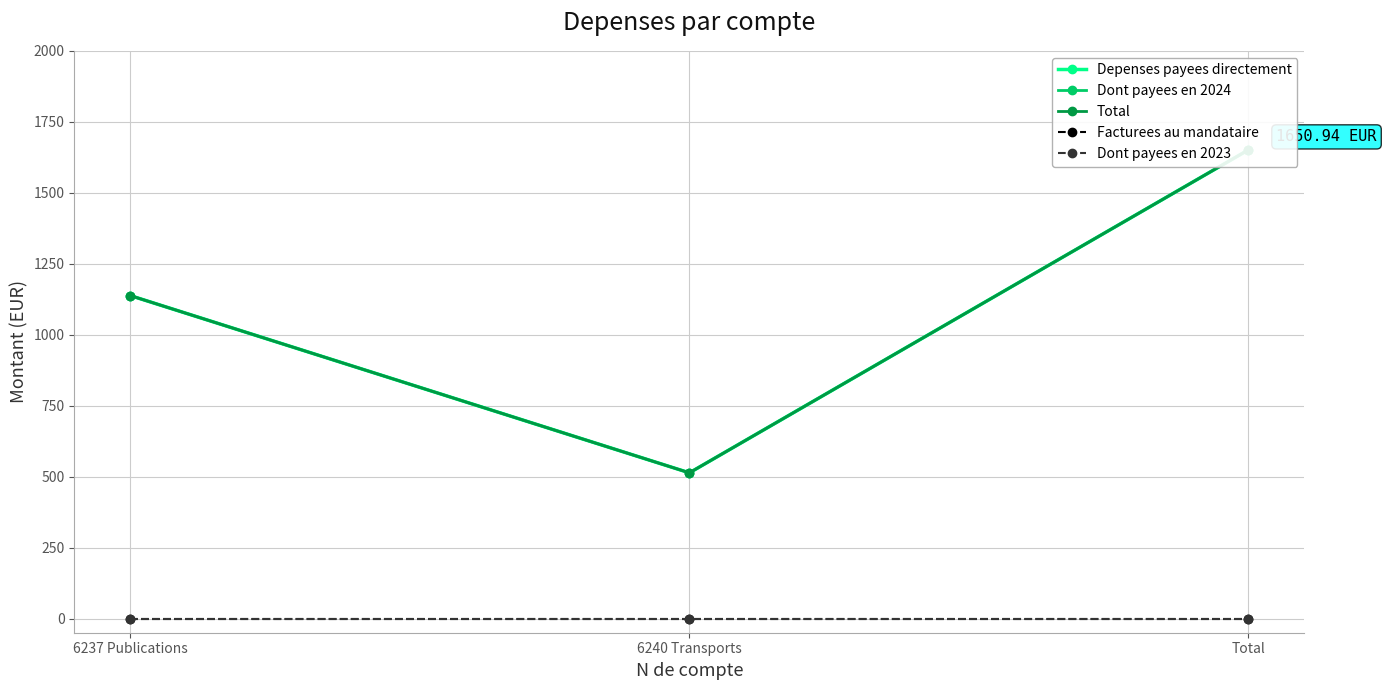

What is the total value across all series at 6240 Transports?

1540.0